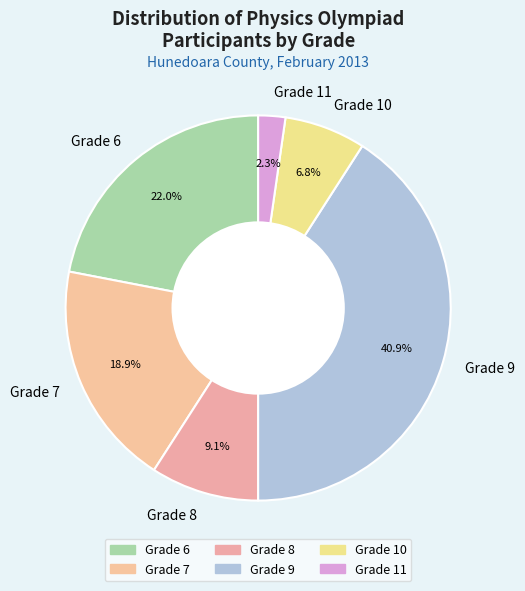

What is the smallest slice in the pie chart?

Grade 11